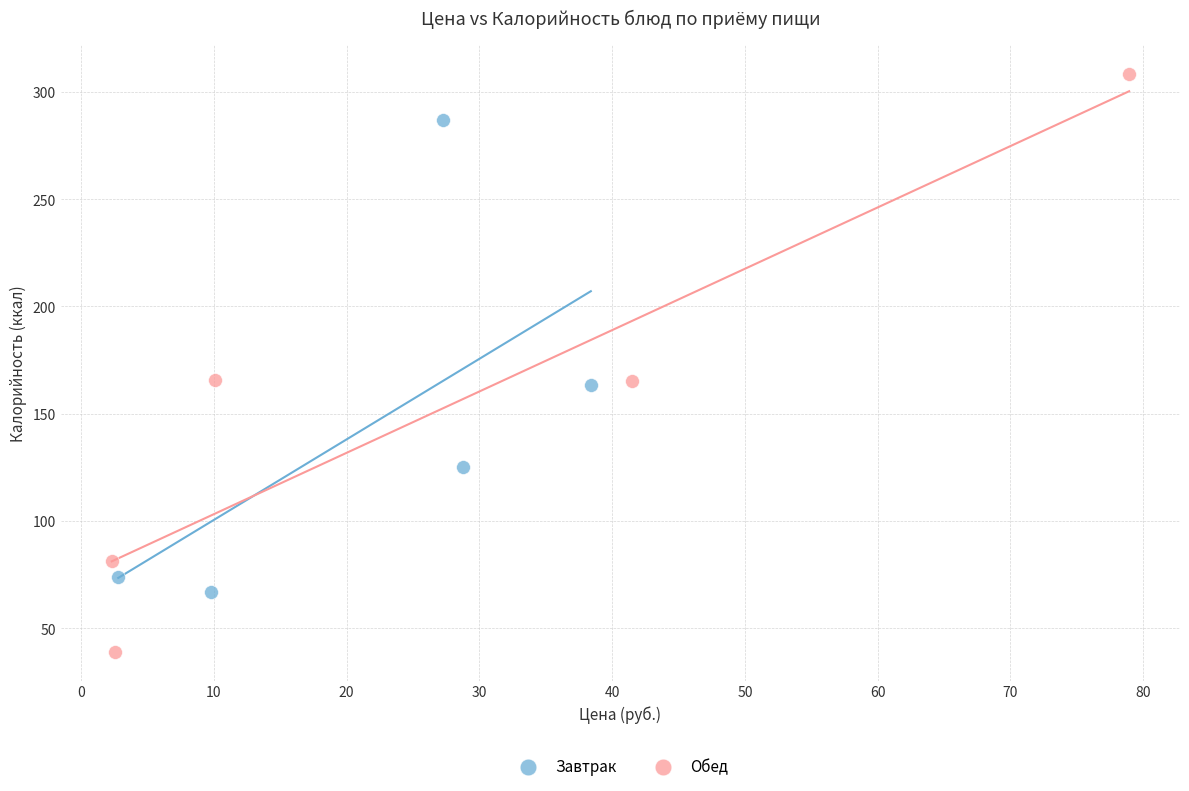

Which series has the largest Y range (max minus min)?

Обед